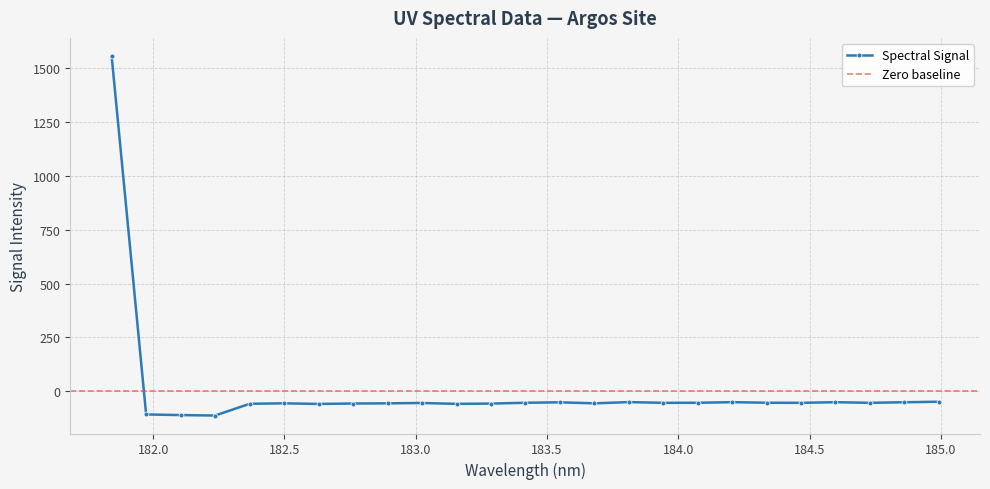

What is the change in value from 182.7613026778 to 182.8925964608?

+0.8